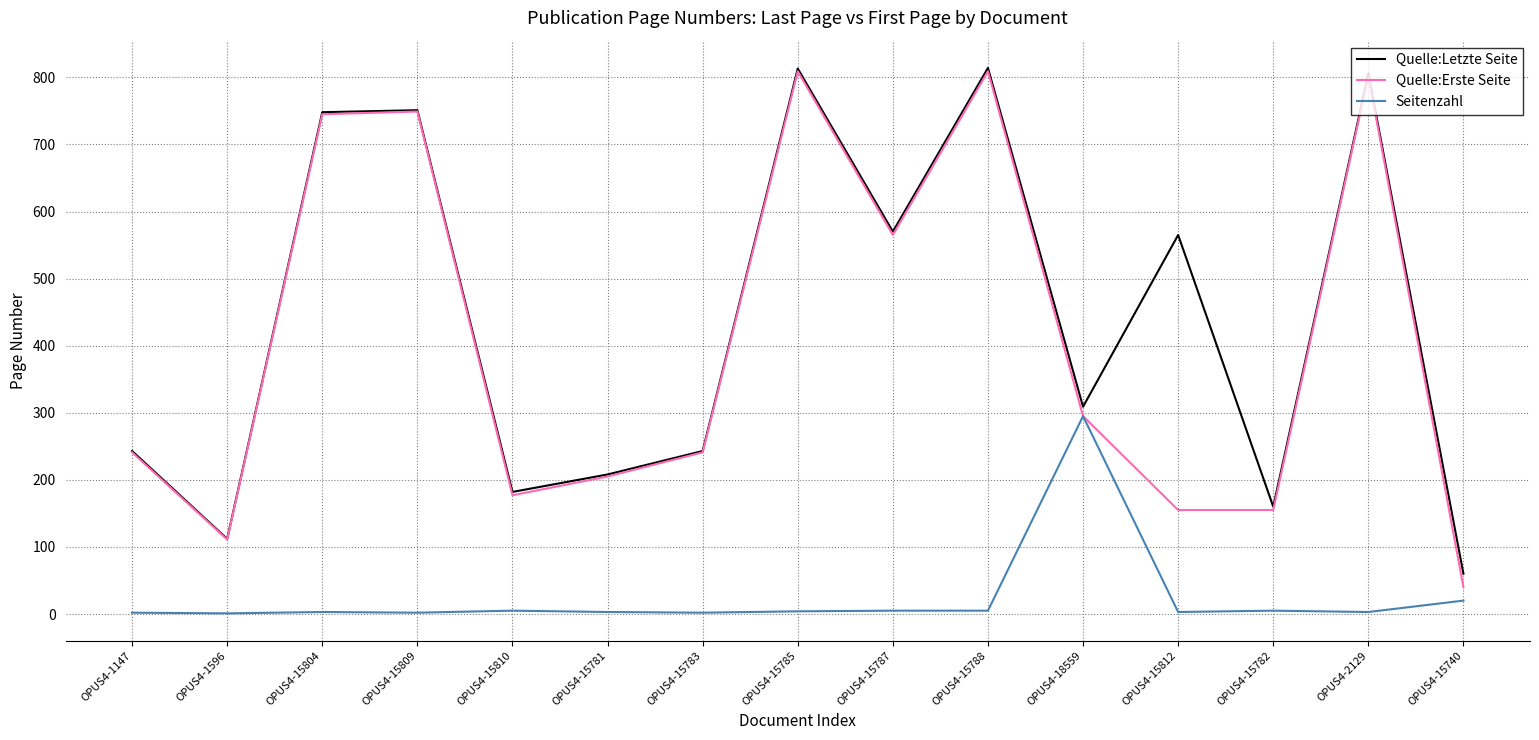

True or false: Quelle:Erste Seite has more than 1 points higher than both neighbors.

True